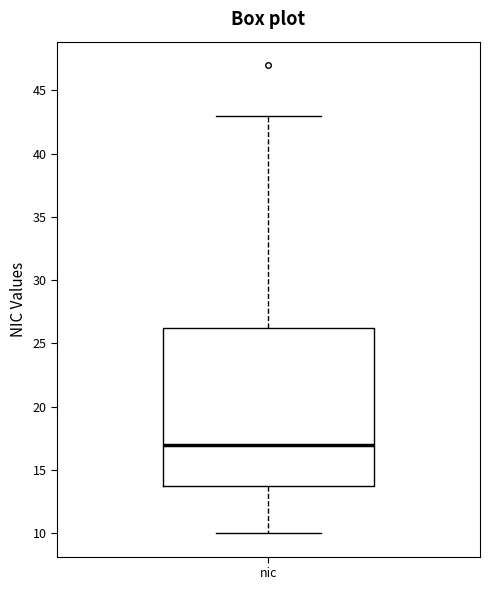

Where is the upper edge of the box for nic on the y-axis? The values are not printed on the chart, so give them approximately, as read against the axis.

26.5